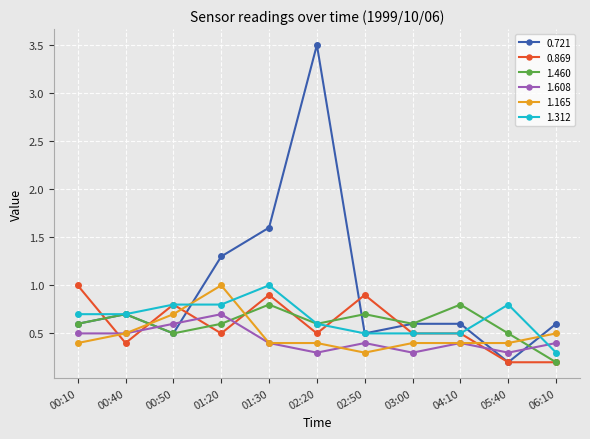

What is the value of the 0.721 point at the 10th from the left?

0.2